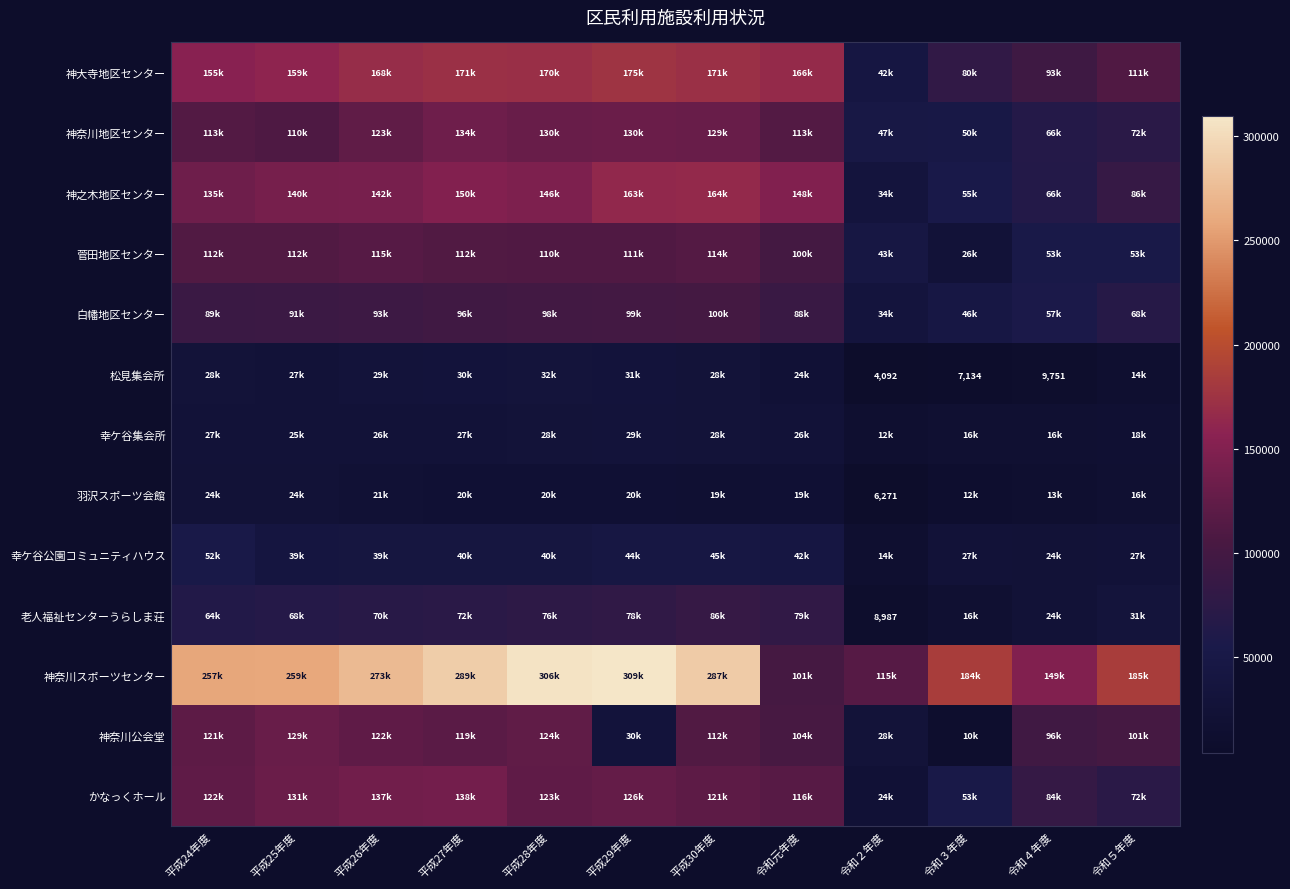

What value does the 菅田地区センター series have at 平成28年度, to the nearest 10?

110410